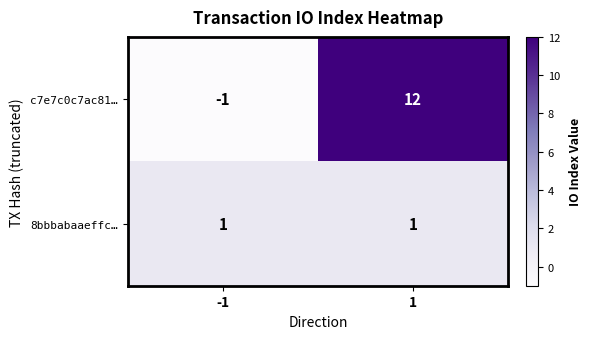

Which series changed the most between -1 and 1?

c7e7c0c7ac81…